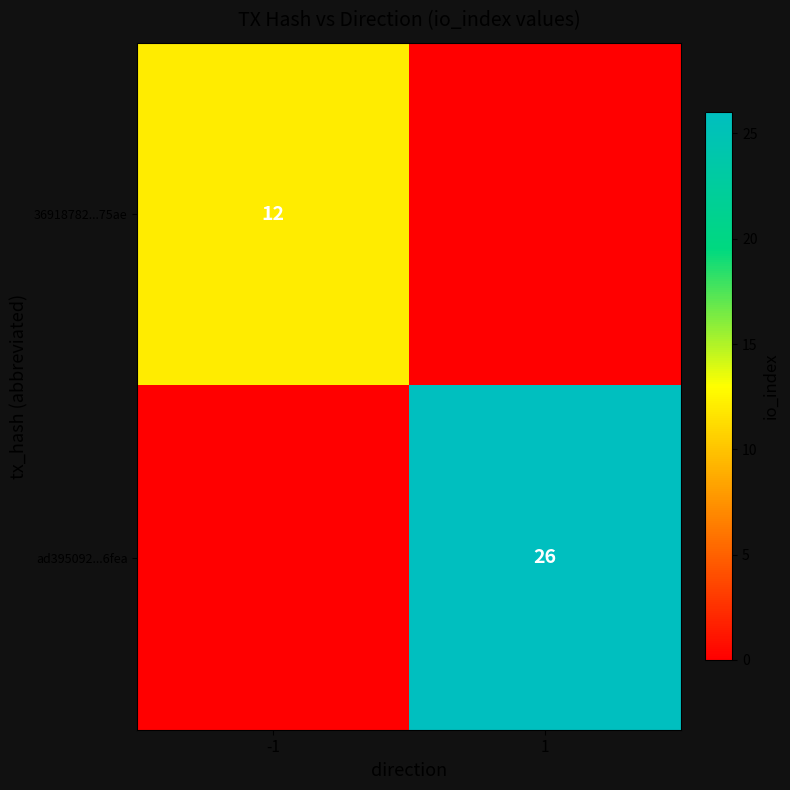

Is it true that 36918782...75ae equals 12 at -1?

True